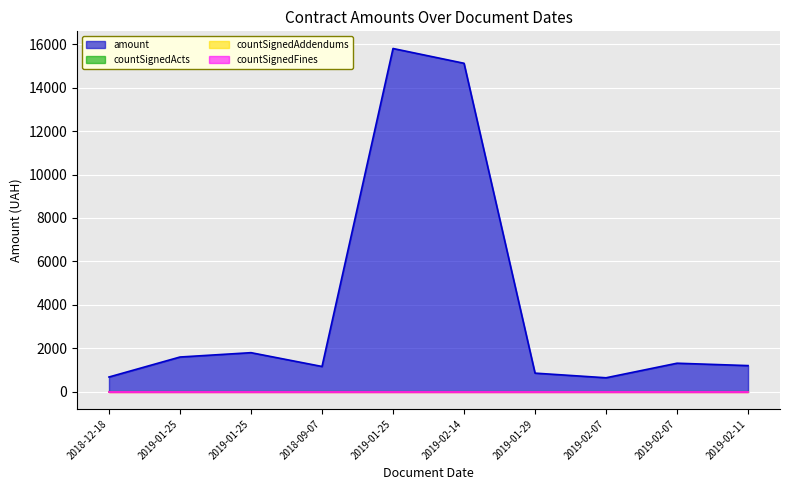

Which label corresponds to the largest value in the chart?

2019-01-25